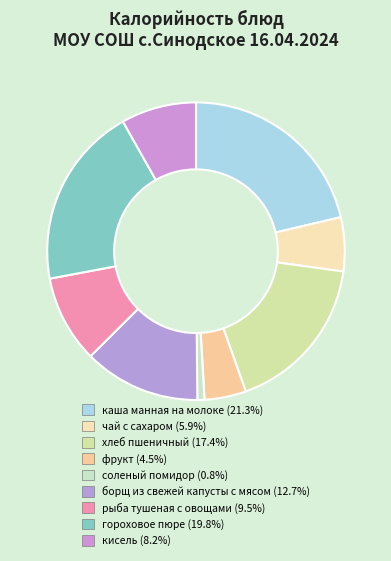

How many segments does this pie chart have?

9